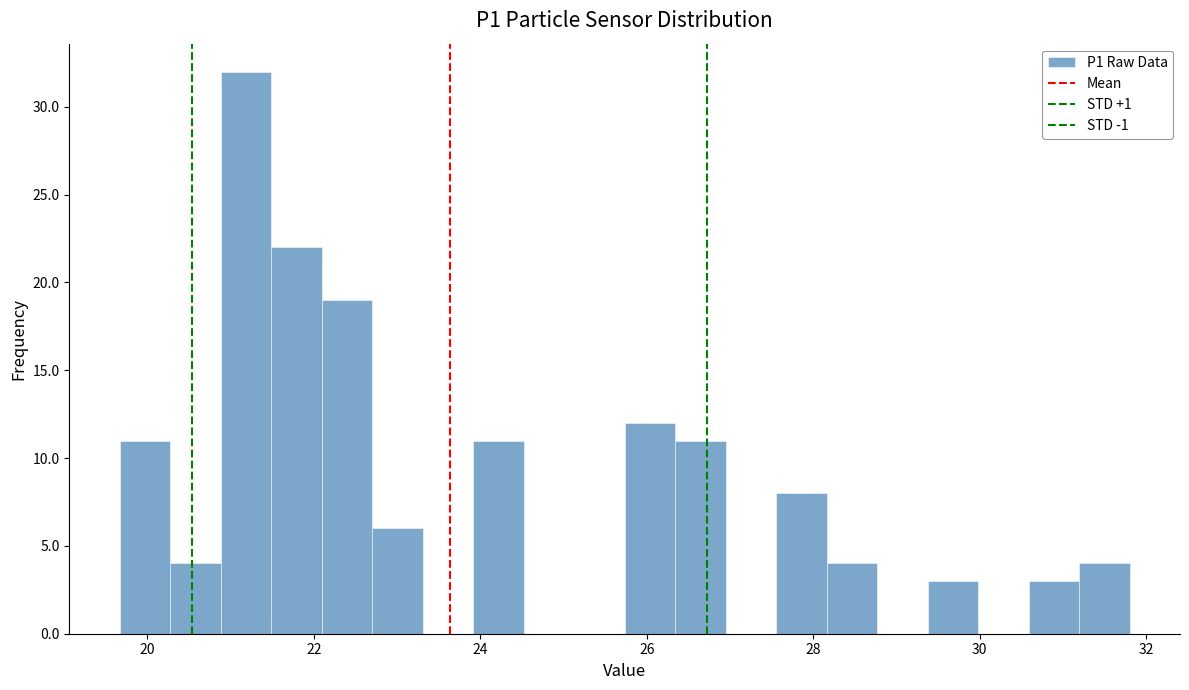

Around what value on the x-axis is the tallest bar? Give the approximate position of its centre, as read against the axis.

21.2